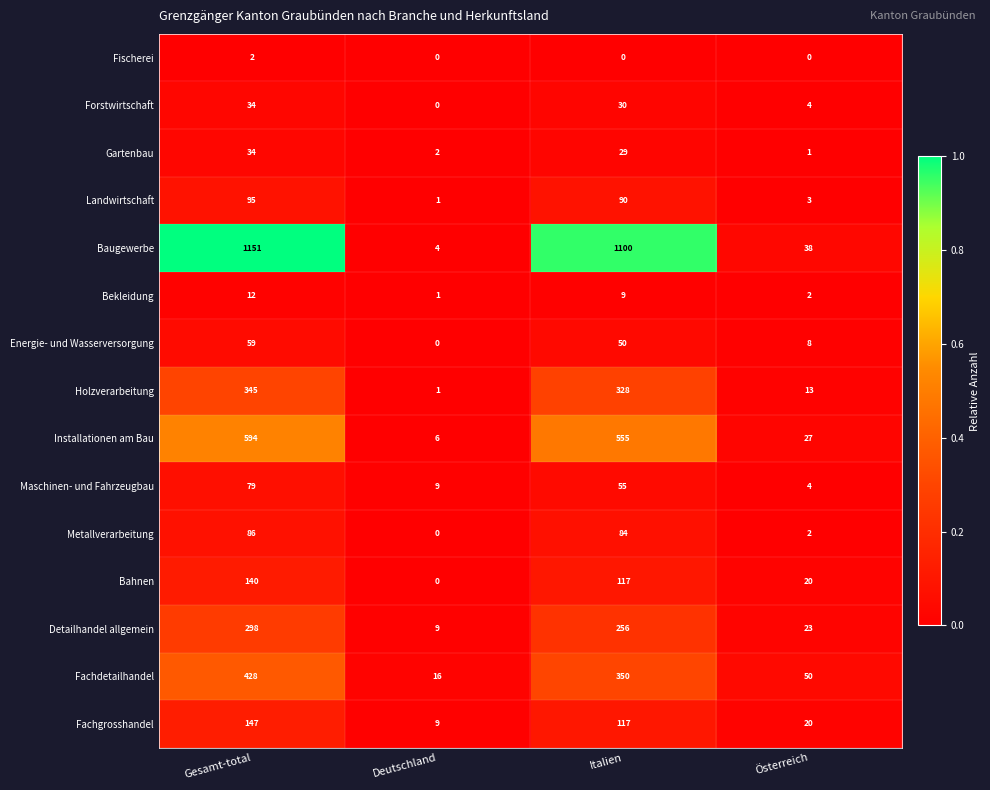

Which label corresponds to the largest value in the chart?

Gesamt-total